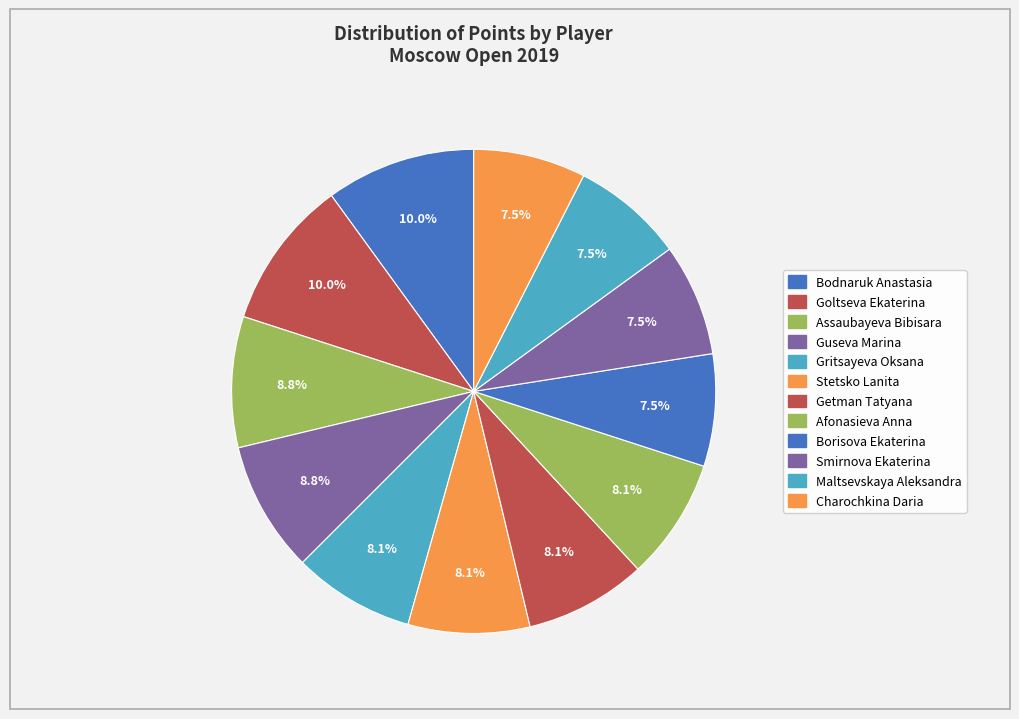

Is Gritsayeva Oksana the majority of the pie?

No